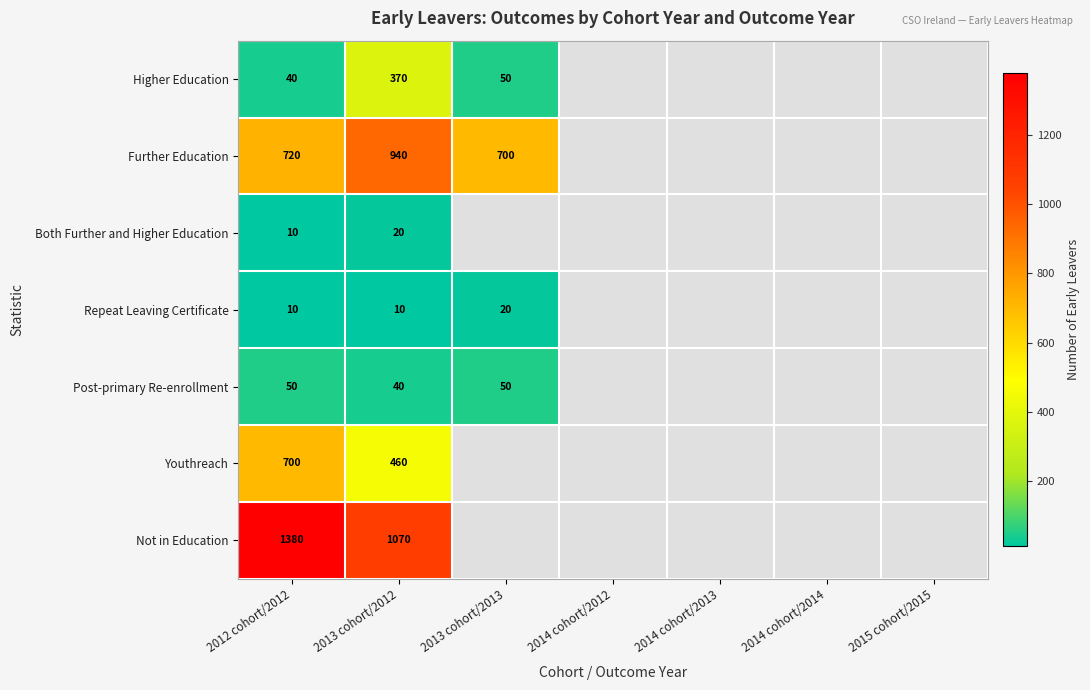

What is the spread (max minus min) of values at 2012 cohort/2012?

1370